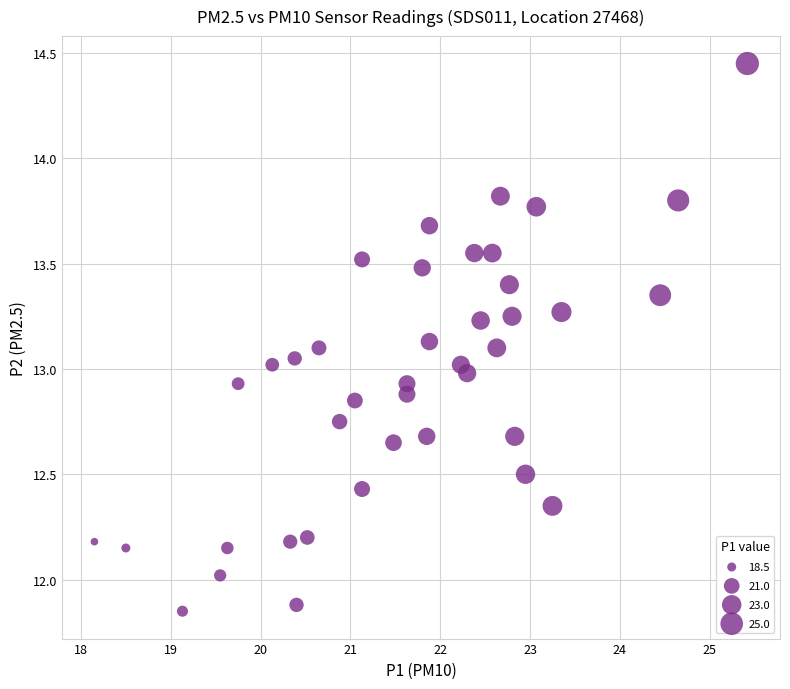

What is the range of X values (max minus min)?

7.3